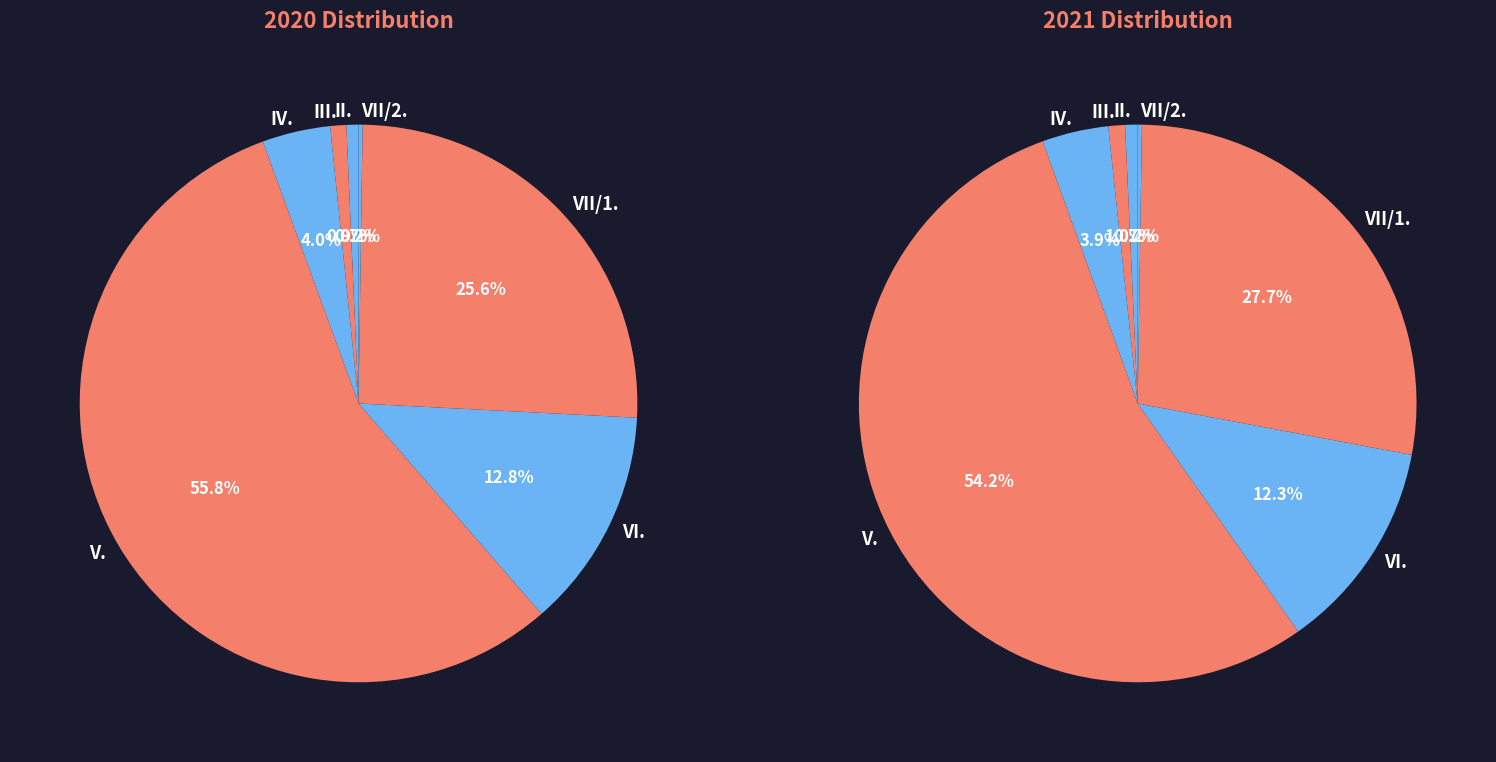

Rank the categories by value from lowest to highest.

VII/2., II., III., IV., VI., VII/1., V.